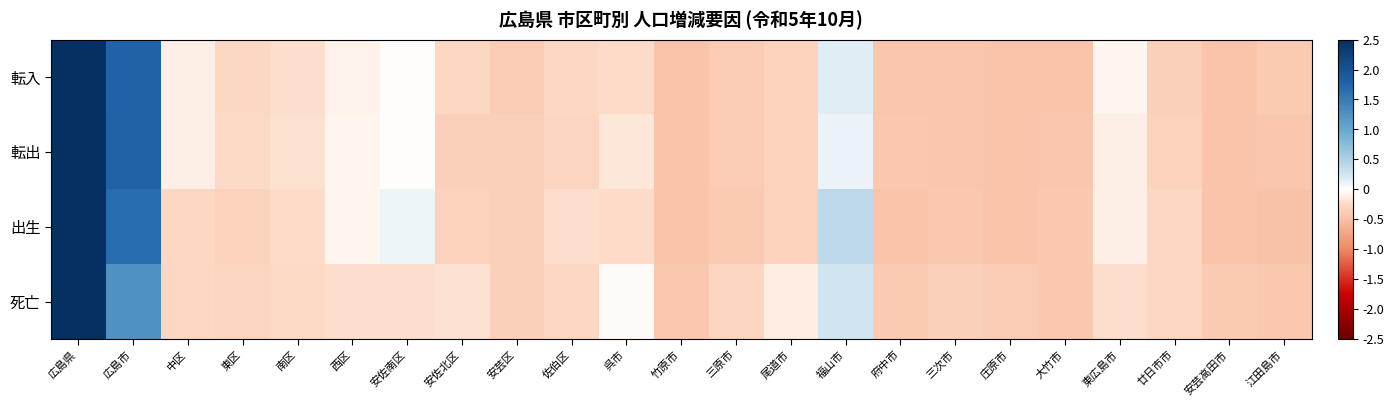

Reading left to right, what are all the values shown in this chart?

転入: 広島県=4.2	広島市=1.8	中区=-0.1	東区=-0.3	南区=-0.2	西区=-0.1	安佐南区=-0.0	安佐北区=-0.3	安芸区=-0.4	佐伯区=-0.3	呉市=-0.3	竹原市=-0.5	三原市=-0.4	尾道市=-0.3	福山市=0.2	府中市=-0.4	三次市=-0.4	庄原市=-0.5	大竹市=-0.5	東広島市=-0.1	廿日市市=-0.3	安芸高田市=-0.5	江田島市=-0.4
転出: 広島県=4.2	広島市=1.8	中区=-0.1	東区=-0.3	南区=-0.2	西区=-0.1	安佐南区=-0.0	安佐北区=-0.3	安芸区=-0.3	佐伯区=-0.3	呉市=-0.2	竹原市=-0.5	三原市=-0.4	尾道市=-0.3	福山市=0.1	府中市=-0.4	三次市=-0.4	庄原市=-0.5	大竹市=-0.4	東広島市=-0.1	廿日市市=-0.3	安芸高田市=-0.5	江田島市=-0.4
出生: 広島県=4.2	広島市=1.7	中区=-0.3	東区=-0.3	南区=-0.2	西区=-0.1	安佐南区=0.1	安佐北区=-0.3	安芸区=-0.3	佐伯区=-0.2	呉市=-0.2	竹原市=-0.5	三原市=-0.4	尾道市=-0.3	福山市=0.4	府中市=-0.5	三次市=-0.4	庄原市=-0.5	大竹市=-0.4	東広島市=-0.1	廿日市市=-0.3	安芸高田市=-0.5	江田島市=-0.5
死亡: 広島県=4.4	広島市=1.3	中区=-0.3	東区=-0.3	南区=-0.3	西区=-0.2	安佐南区=-0.2	安佐北区=-0.2	安芸区=-0.3	佐伯区=-0.3	呉市=-0.0	竹原市=-0.4	三原市=-0.3	尾道市=-0.1	福山市=0.2	府中市=-0.4	三次市=-0.3	庄原市=-0.4	大竹市=-0.4	東広島市=-0.2	廿日市市=-0.3	安芸高田市=-0.4	江田島市=-0.4